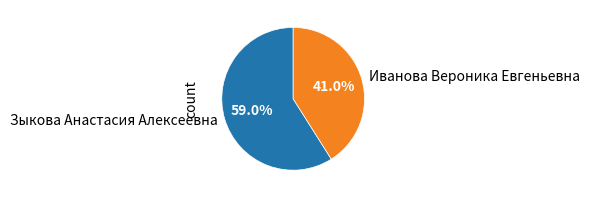

Which slice represents more than half of the pie?

Зыкова Анастасия Алексеевна